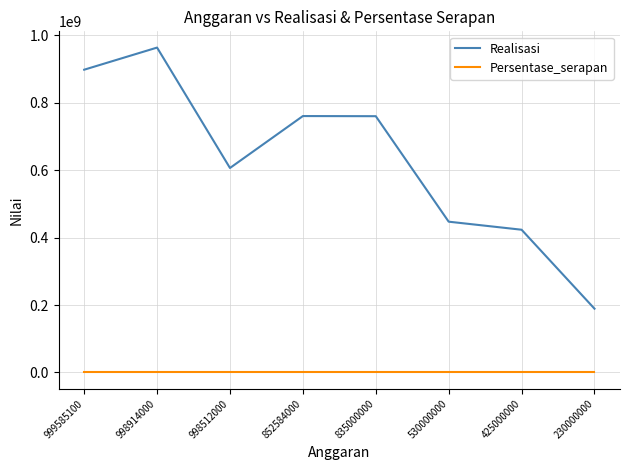

What is the highest value of the Realisasi series?

963688050.0